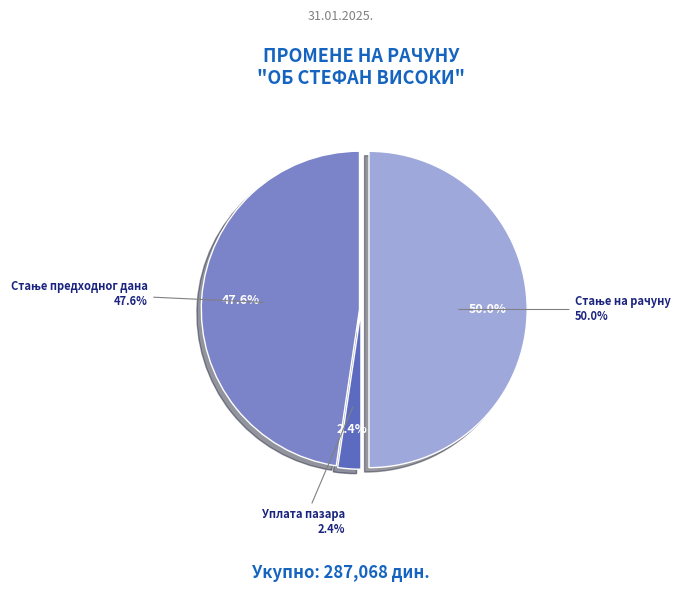

Count the number of slices in the pie.

6